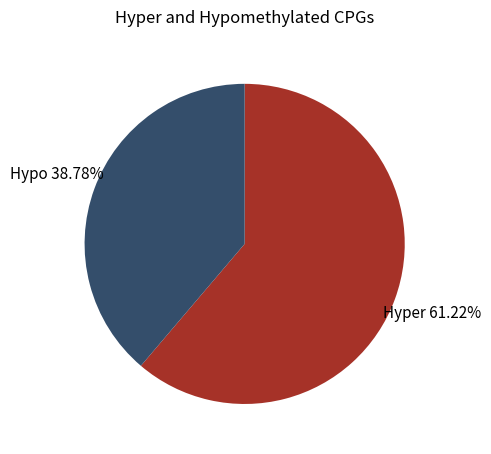

Does Hypo account for over 50% of the chart?

No